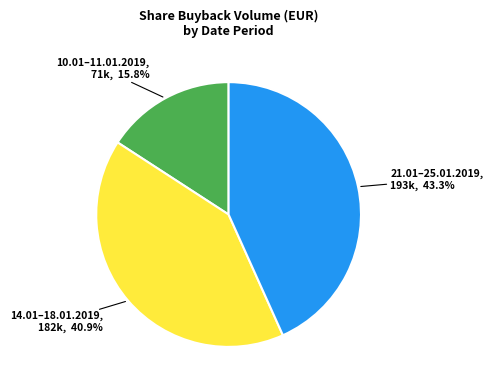

Is there a majority slice in this chart?

No